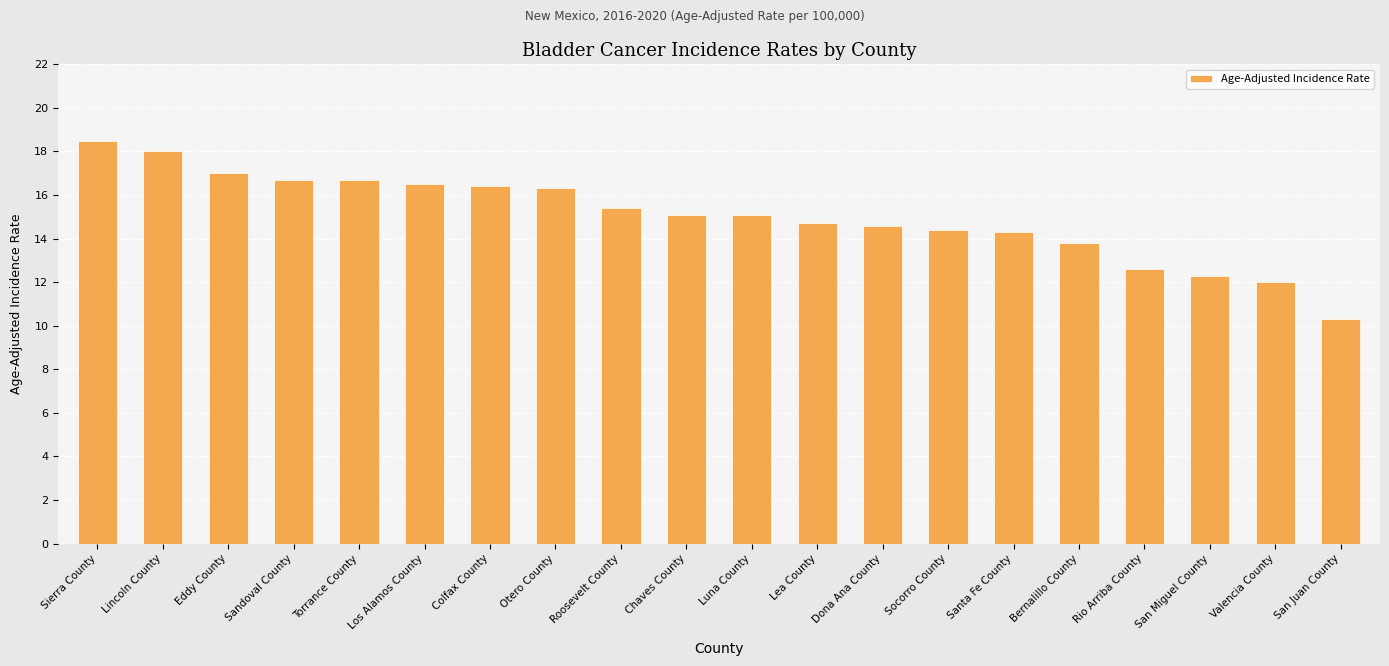

What is the value of the 3rd bar from the left?

17.0